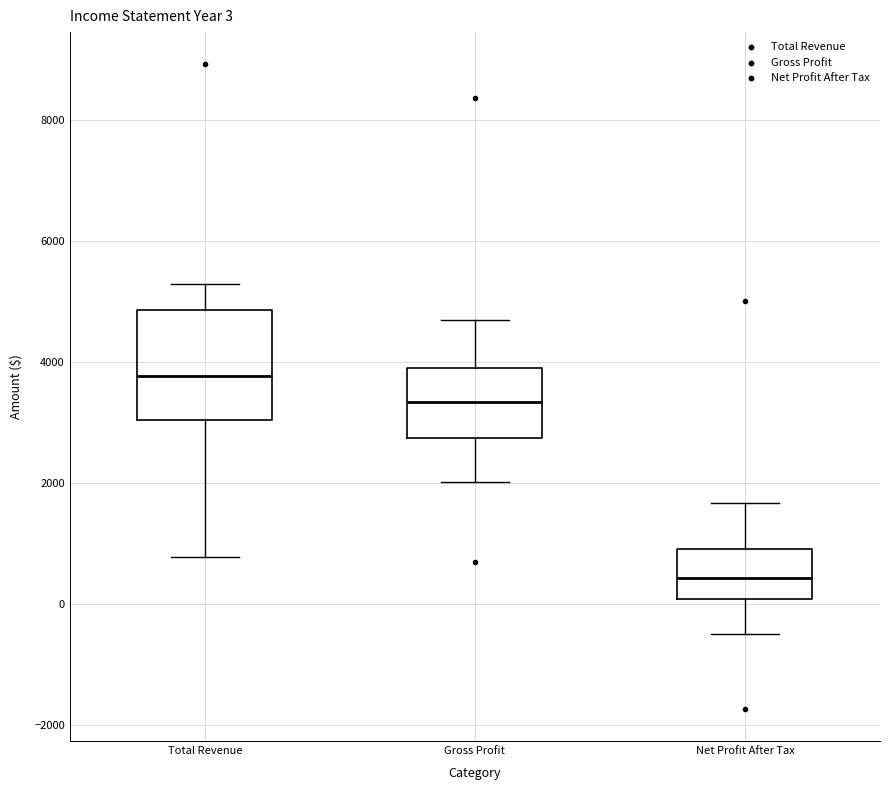

Which box is the tallest, from its lower edge to its upper edge?

Total Revenue